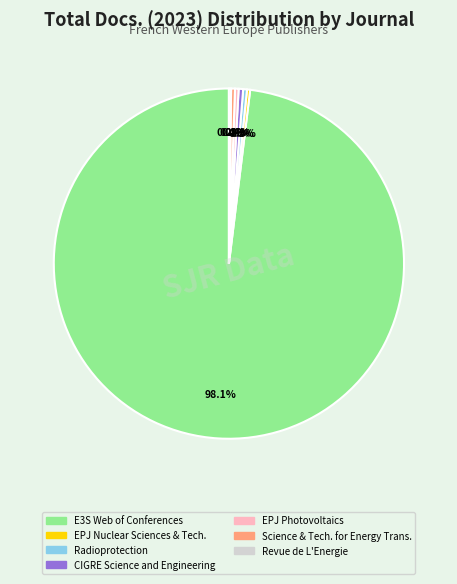

Is EPJ Nuclear Sciences & Tech. the majority of the pie?

No